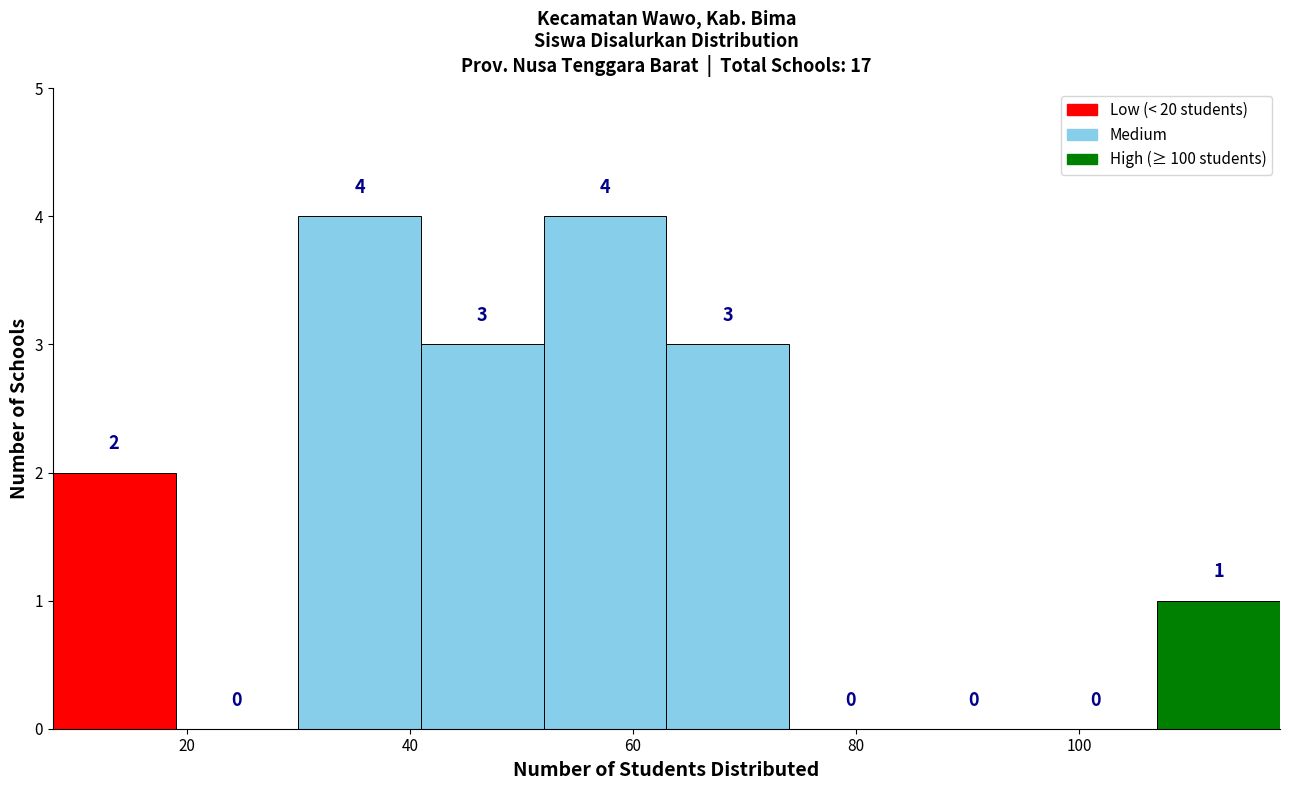

Reading left to right, transcribe this chart: for each bar, give the range it covers on the x-axis and its height. The bar edges are not printed on the chart, so give them approximately, as read against the axis.

8 to 19: 2
19 to 30: 0
30 to 41: 4
41 to 52: 3
52 to 63: 4
63 to 74: 3
74 to 85: 0
85 to 96: 0
96 to 107: 0
107 to 118: 1